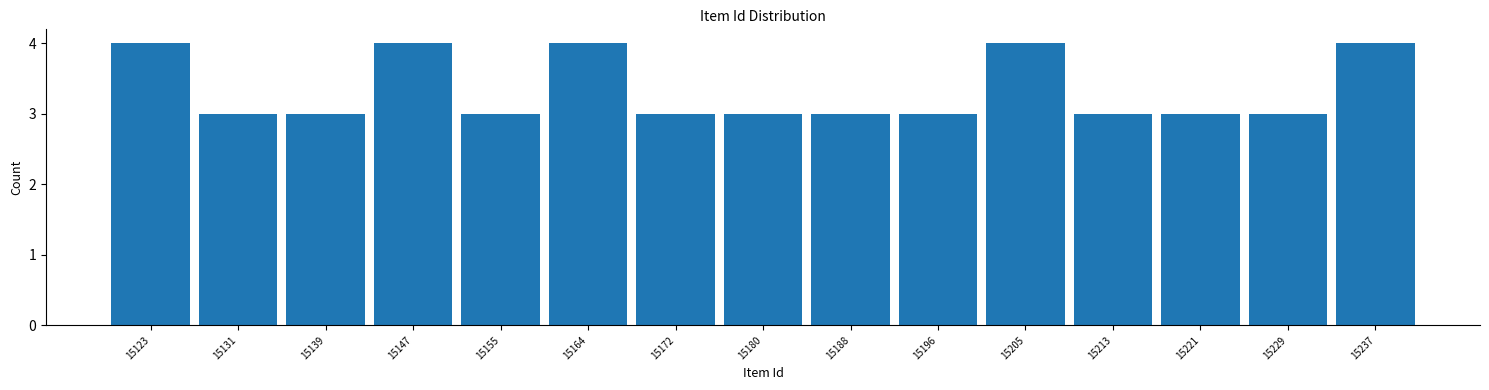

What is the height of the bar covering 15217.4 to 15225.6 on the x-axis? Neither the bar edges nor the heights are printed on the chart, so give them approximately, as read against the axes.

3